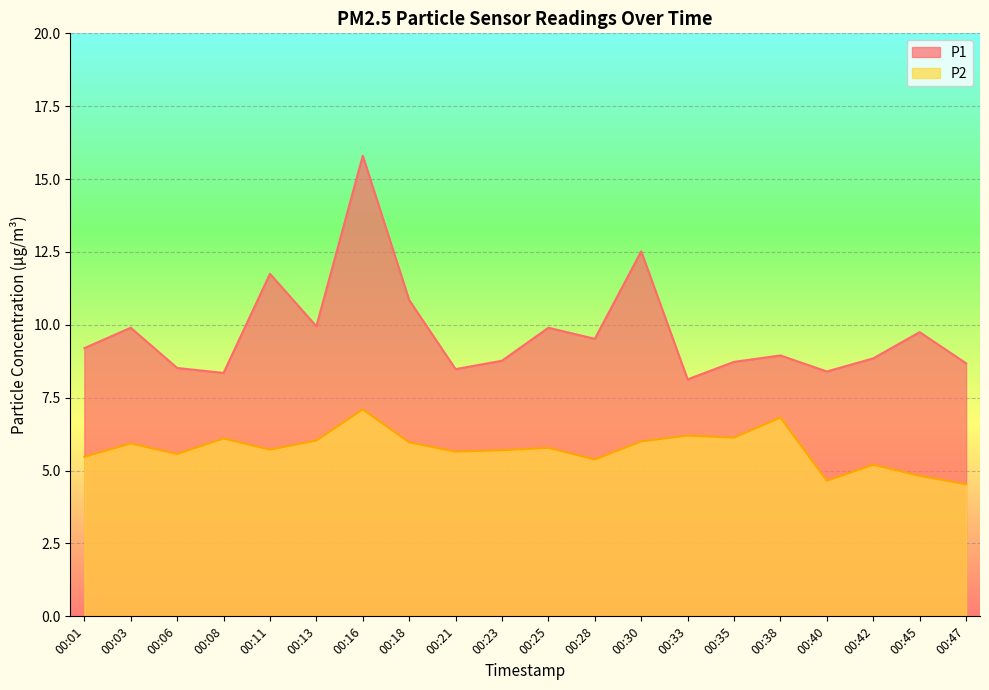

Read the P1 value at 00:30.

12.5